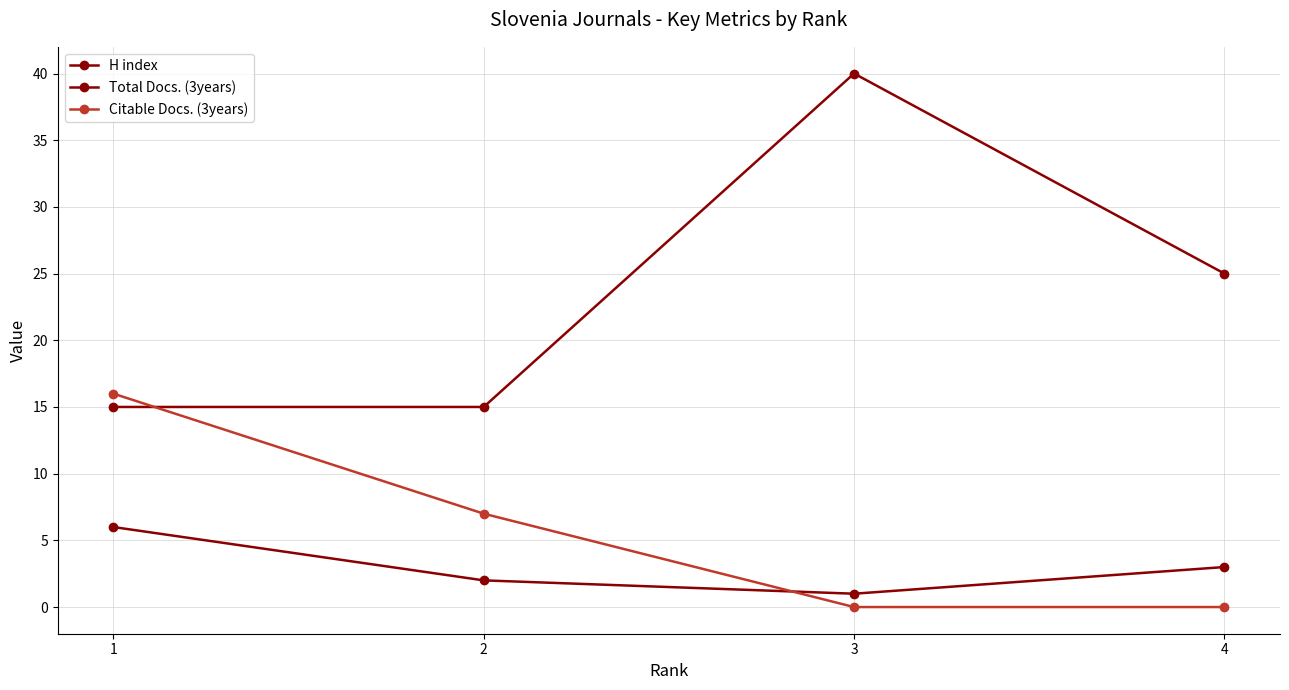

How many lines are shown in the chart?

3